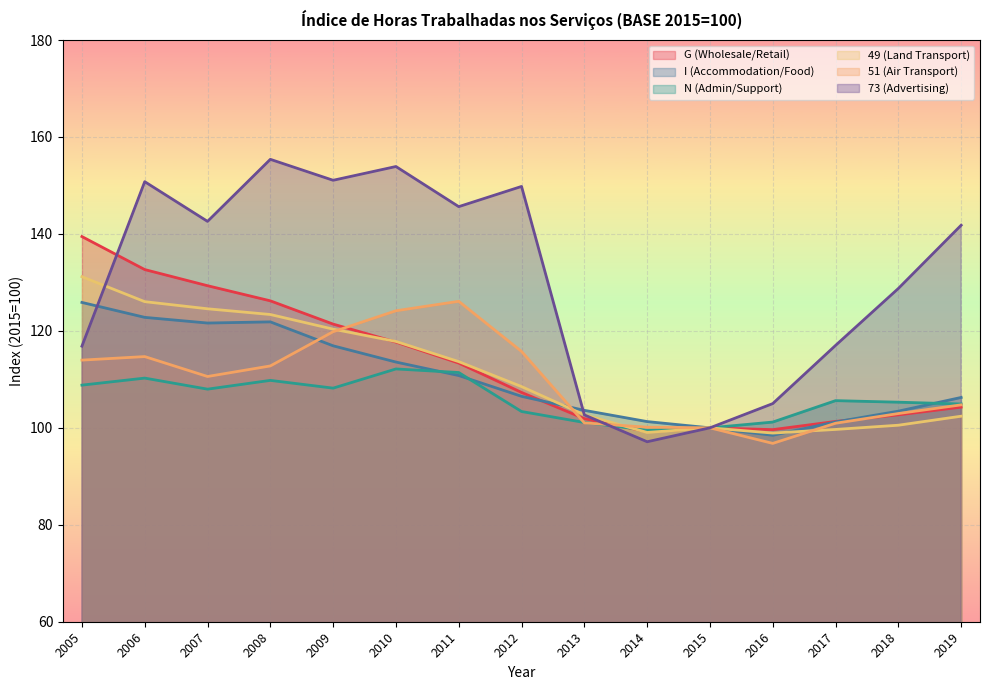

Reading left to right, transcribe all the data shown in this chart.

G (Wholesale/Retail): 2005=139.5	2006=132.7	2007=129.3	2008=126.2	2009=121.4	2010=117.7	2011=113.4	2012=107.3	2013=101.9	2014=99.2	2015=100.0	2016=99.6	2017=101.3	2018=102.7	2019=104.3
I (Accommodation/Food): 2005=125.9	2006=122.8	2007=121.6	2008=121.9	2009=116.9	2010=113.6	2011=110.8	2012=106.5	2013=103.6	2014=101.3	2015=100.0	2016=98.5	2017=101.2	2018=103.4	2019=106.3
N (Admin/Support): 2005=108.8	2006=110.3	2007=108.0	2008=109.8	2009=108.2	2010=112.2	2011=111.4	2012=103.4	2013=101.1	2014=99.5	2015=100.0	2016=101.2	2017=105.6	2018=105.3	2019=104.9
49 (Land Transport): 2005=131.2	2006=126.0	2007=124.6	2008=123.4	2009=120.4	2010=117.8	2011=113.7	2012=108.5	2013=102.7	2014=99.0	2015=100.0	2016=98.9	2017=99.7	2018=100.5	2019=102.4
51 (Air Transport): 2005=114.0	2006=114.7	2007=110.6	2008=112.8	2009=119.8	2010=124.2	2011=126.1	2012=115.8	2013=101.0	2014=100.1	2015=100.0	2016=96.8	2017=101.0	2018=103.0	2019=104.7
73 (Advertising): 2005=116.8	2006=150.8	2007=142.6	2008=155.4	2009=151.1	2010=153.9	2011=145.6	2012=149.8	2013=102.7	2014=97.1	2015=100.0	2016=105.0	2017=117.0	2018=128.8	2019=141.8